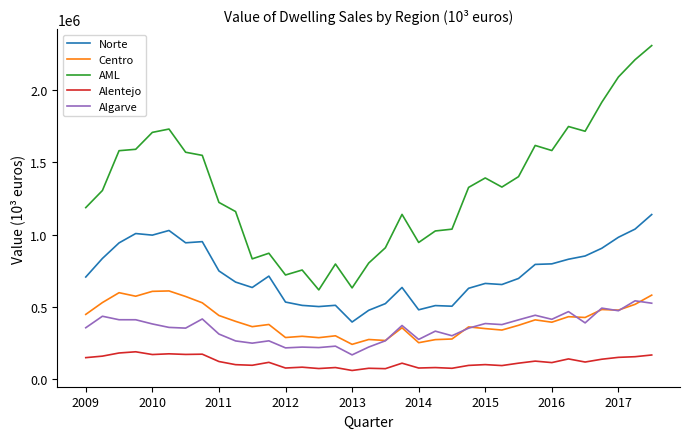

True or false: AML and Norte cross at least once.

False